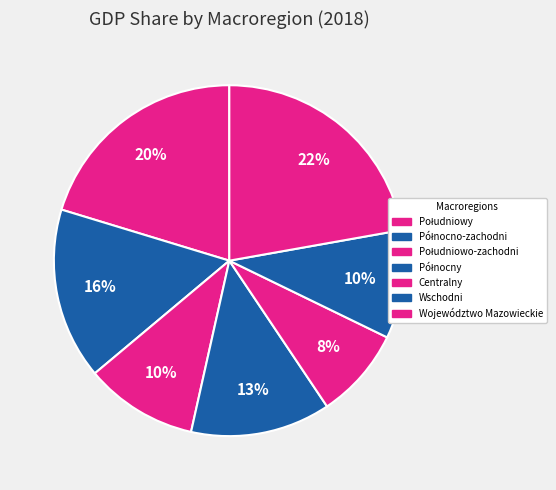

To the nearest percent, what portion does Południowy represent?

20%